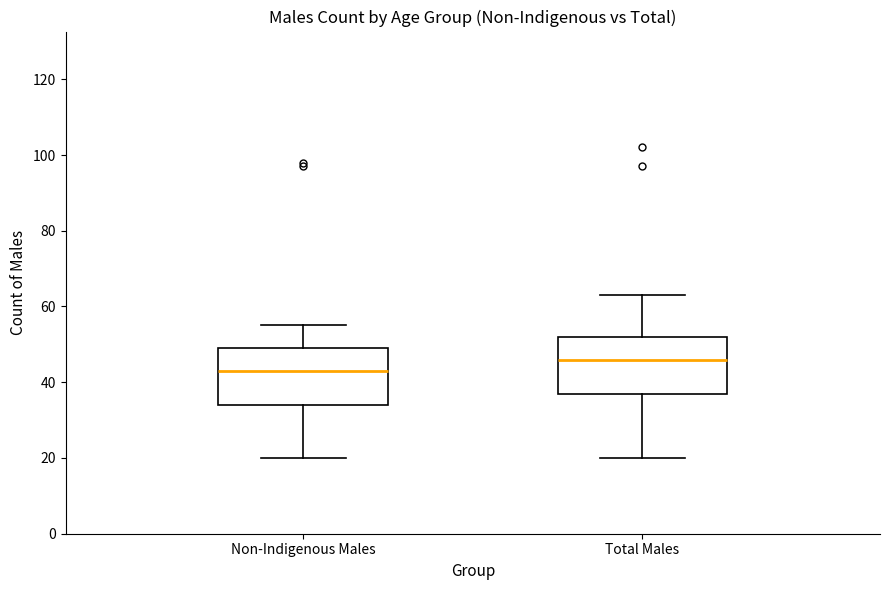

Where does the median line of the box for Non-Indigenous Males sit on the y-axis? The values are not printed on the chart, so give them approximately, as read against the axis.

44